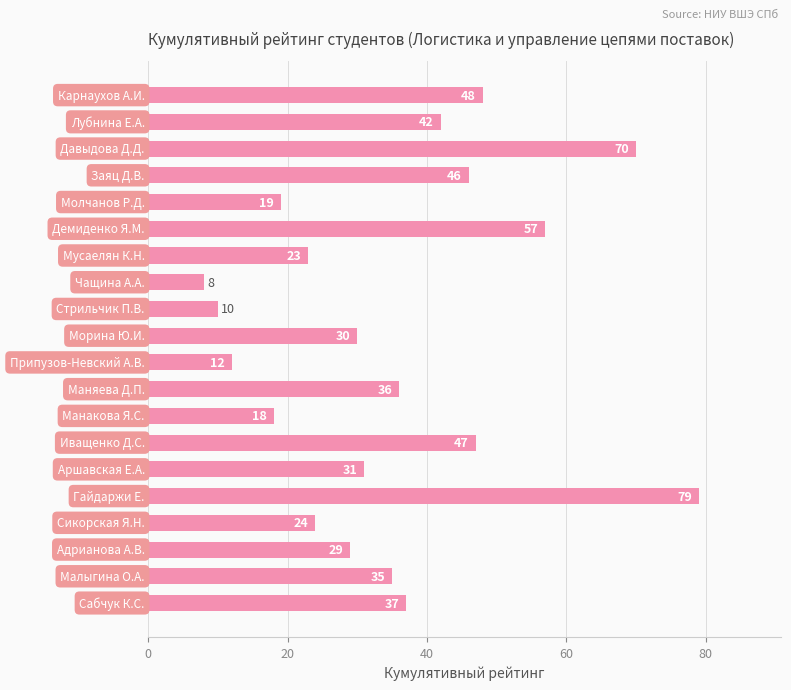

What is the smallest value displayed?

8